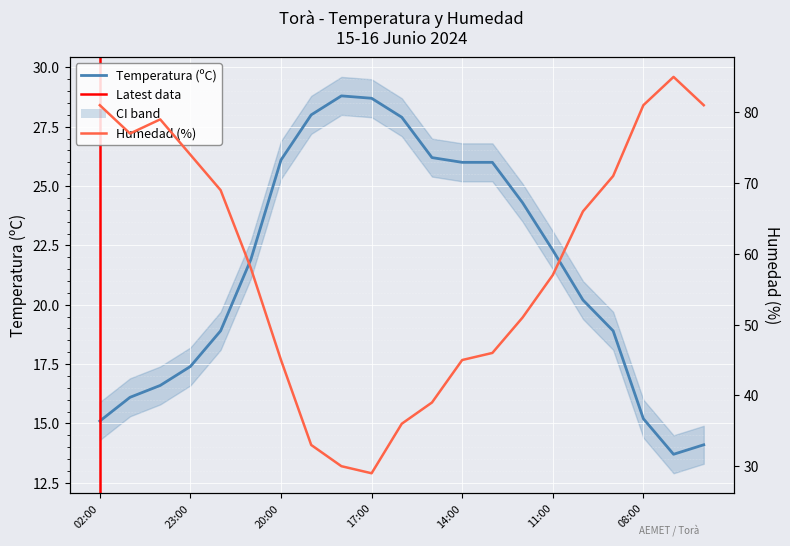

At which label does Temperatura (ºC) reach its minimum?

07:00